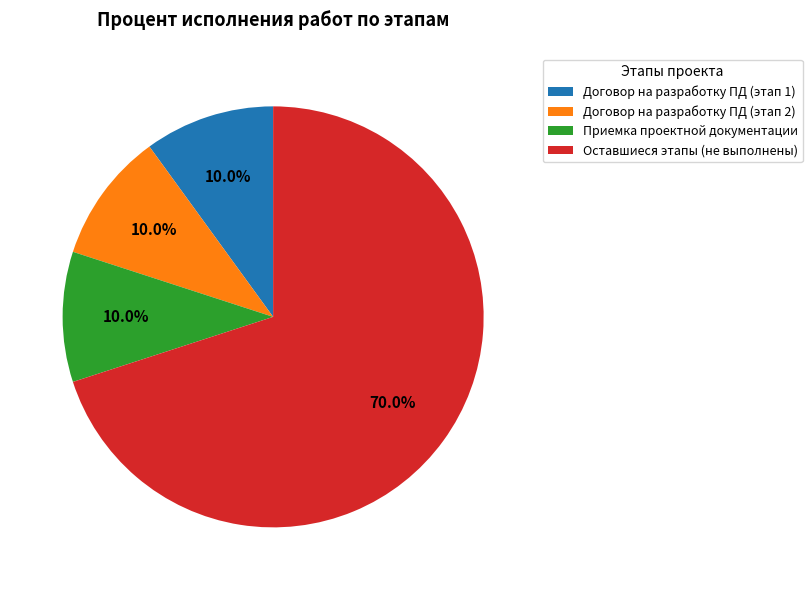

What is the largest slice in the pie chart?

Оставшиеся этапы (не выполнены)